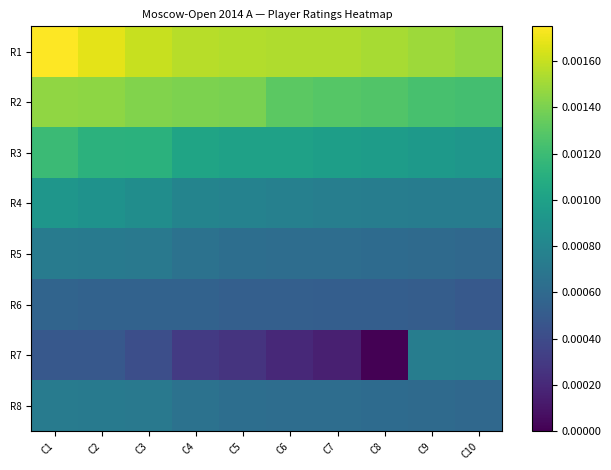

Which series has the largest total across all categories?

R1